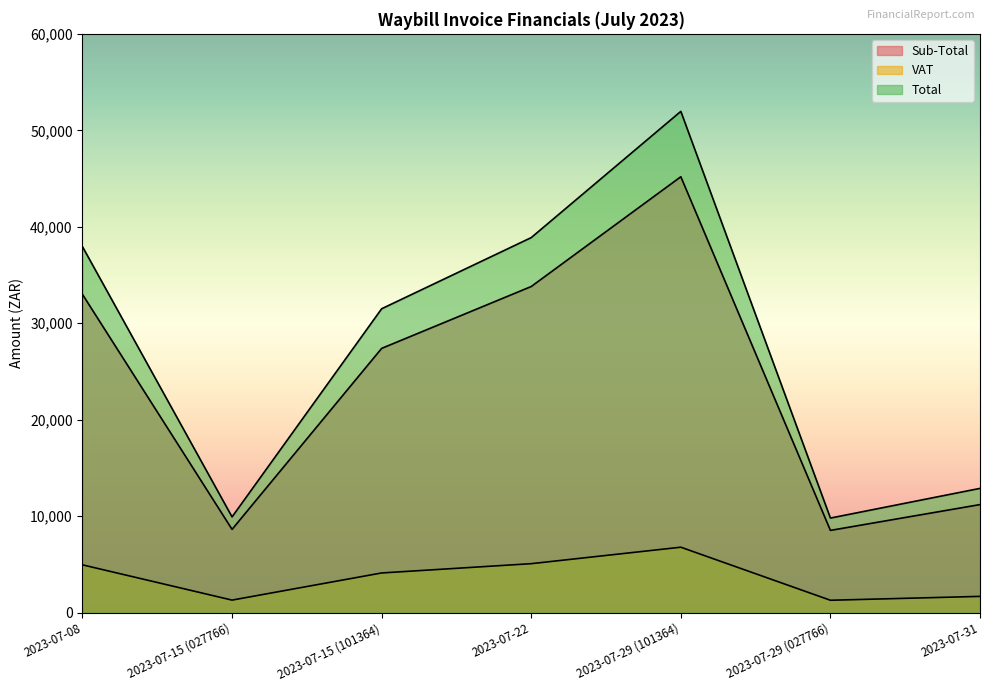

What is the difference between the highest and lowest values at 2023-07-22?

33805.5